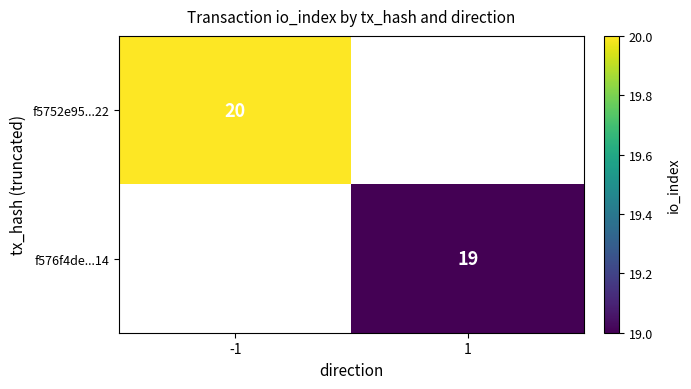

The value of f5752e95...22 at -1 is 32. True or false?

False